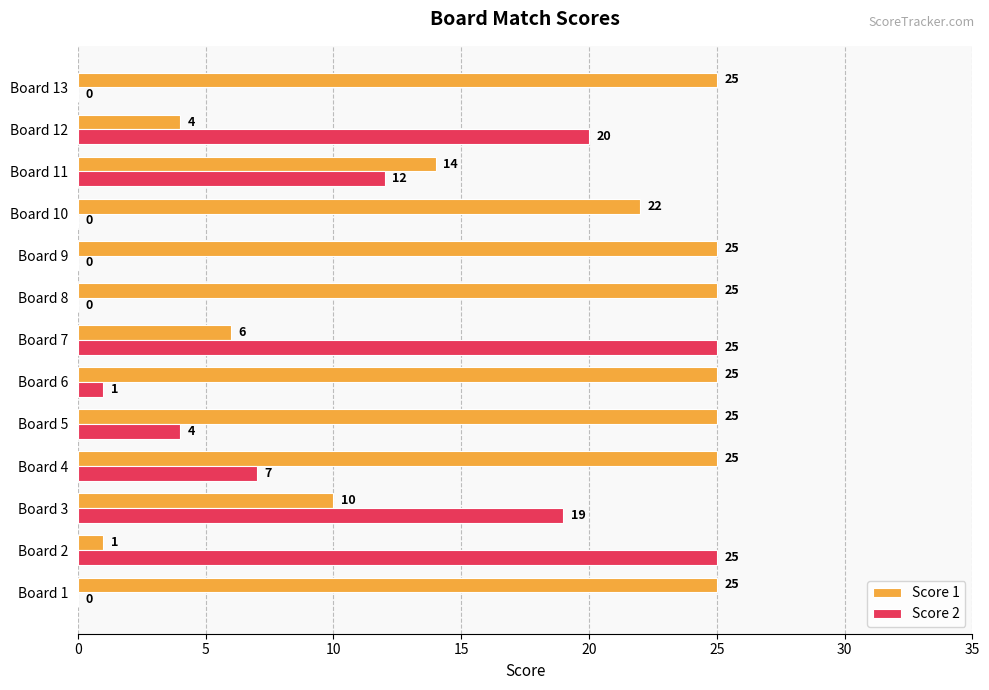

Which series changed the most between Board 2 and Board 4?

Score 1